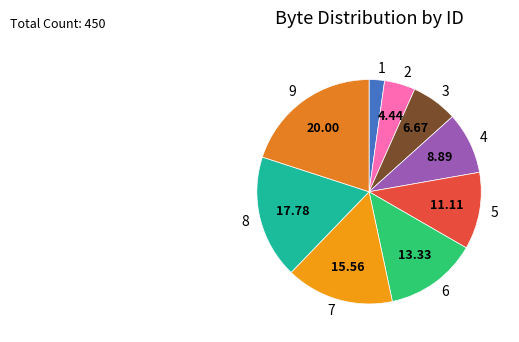

True or false: 8 accounts for 18% of the total.

True